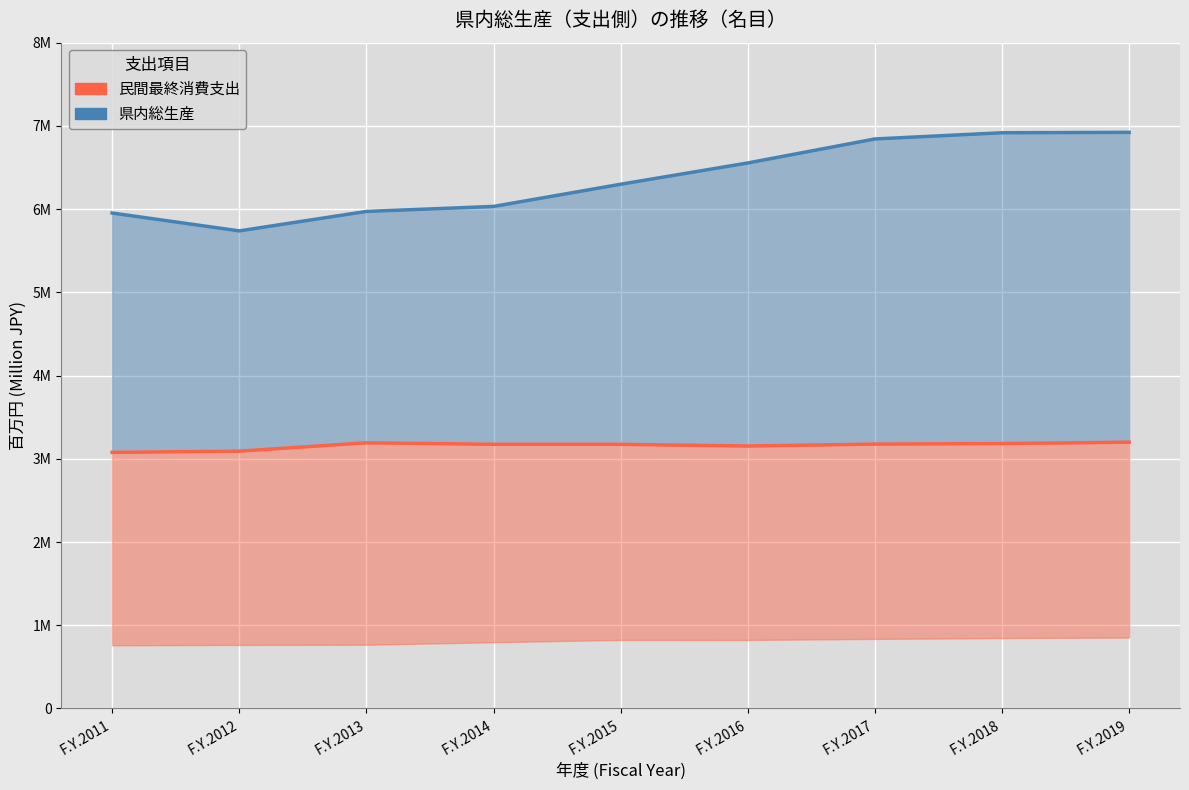

What is the value of the 民間最終消費支出 (line) point at the 1st from the left?

3076957